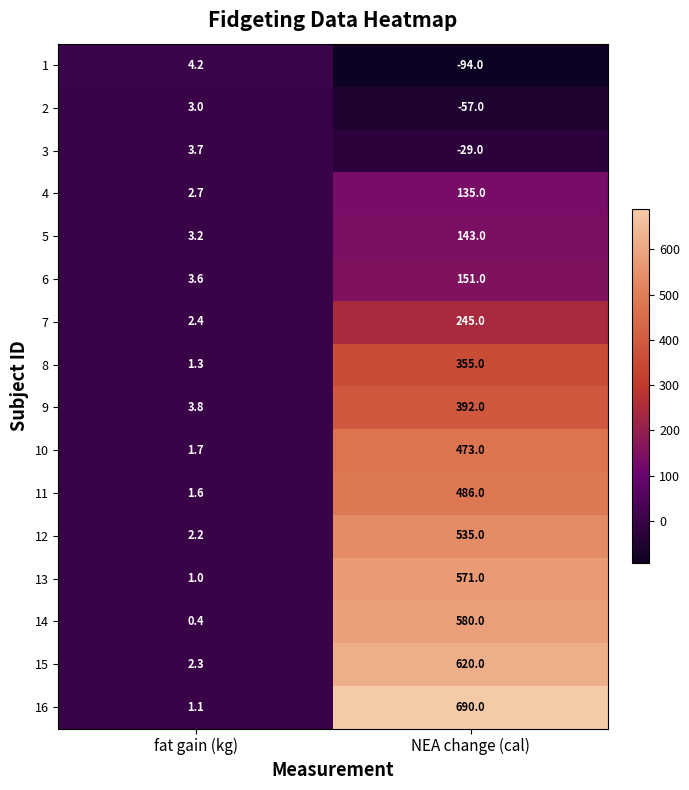

Between fat gain (kg) and NEA change (cal), which series saw the biggest shift?

16